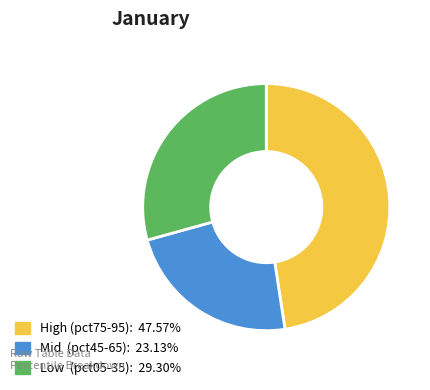

Is there any slice that represents more than half of the pie?

No